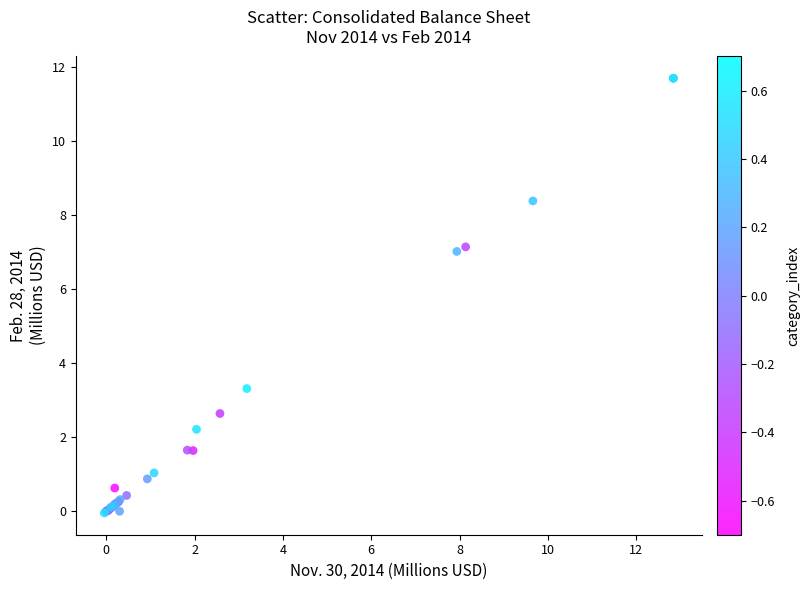

What Y value in the scatter plot is closest to 5?

3.3